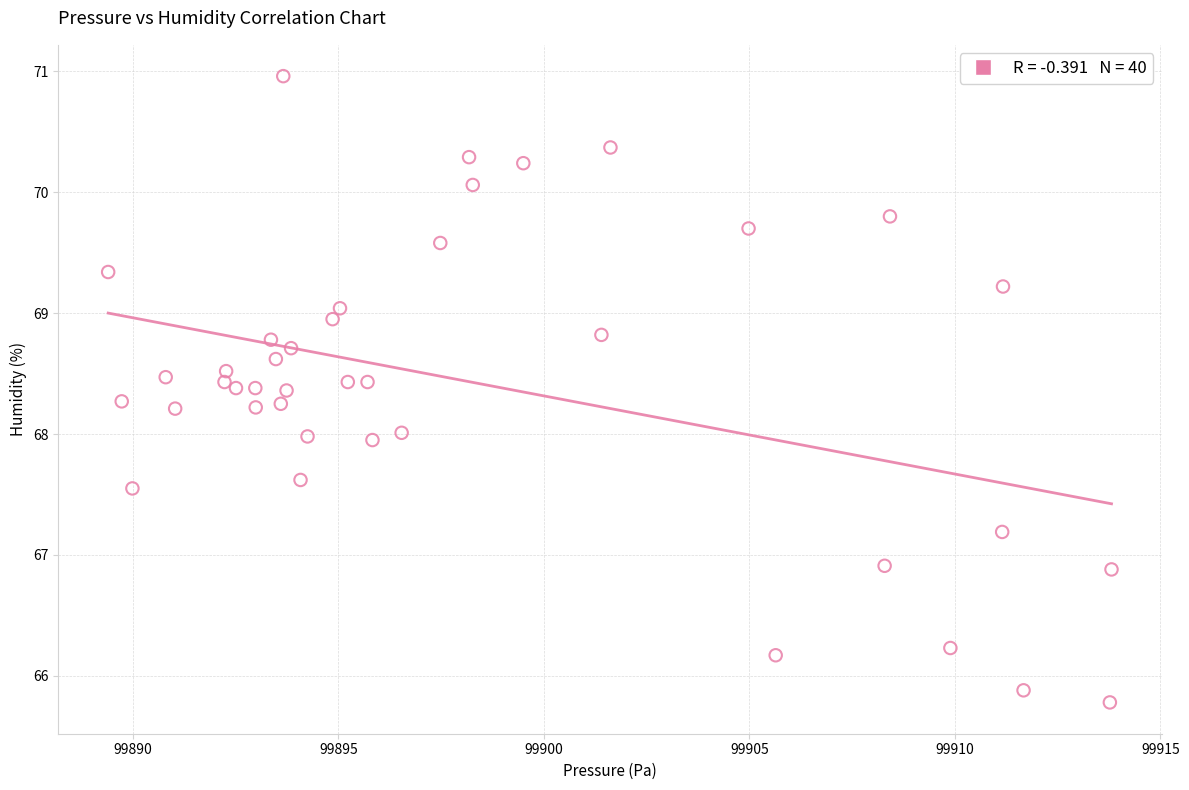

What is the range of X values (max minus min)?

24.4